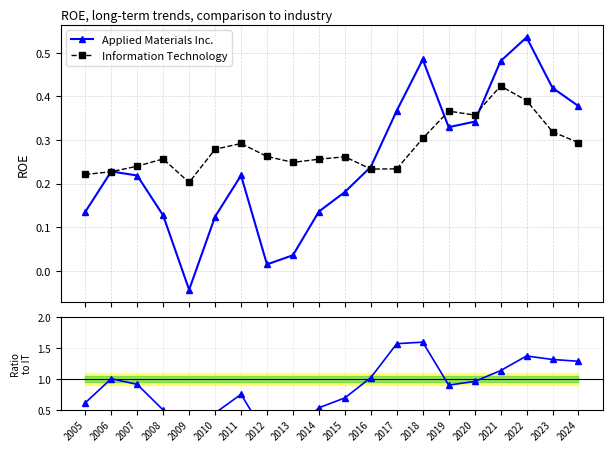

What is the average value of the Information Technology series?

0.3